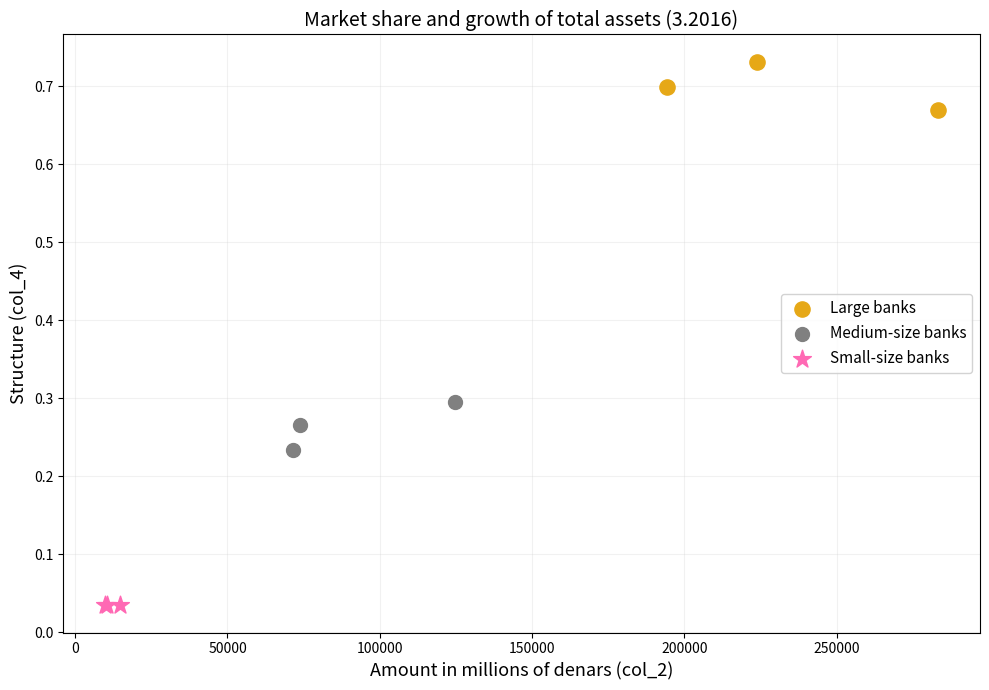

Which series reaches the maximum Y coordinate?

Large banks